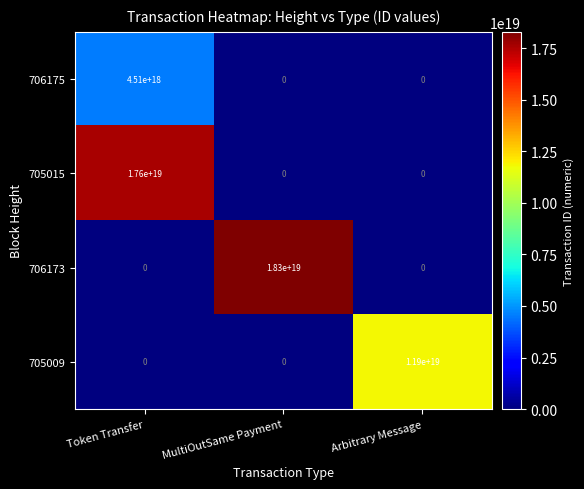

List the series in order of their peak value, lowest first.

706175, 705009, 705015, 706173